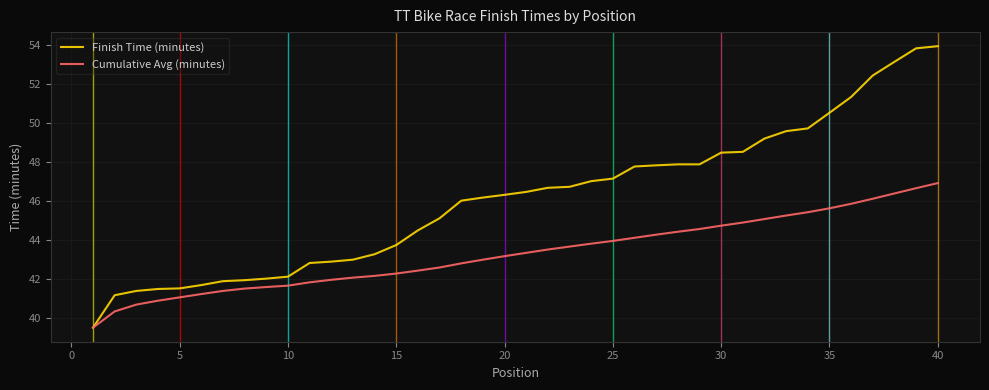

What is the difference between the second highest and second lowest values in the Finish Time (minutes) series?

12.6